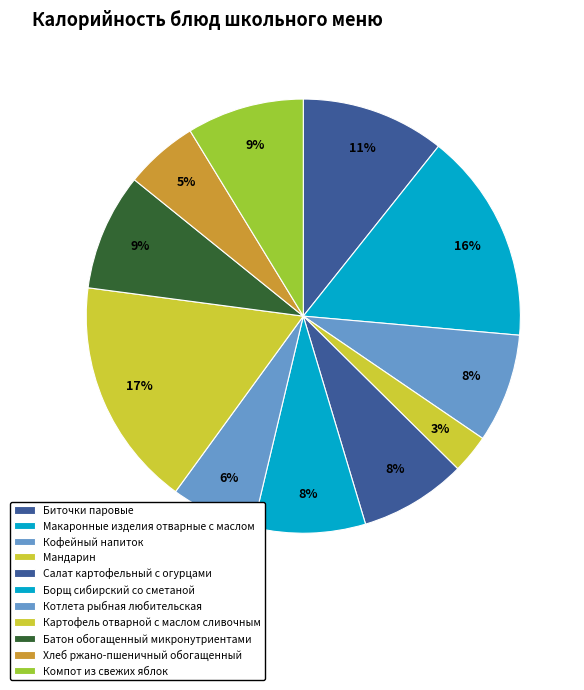

How many segments does this pie chart have?

11